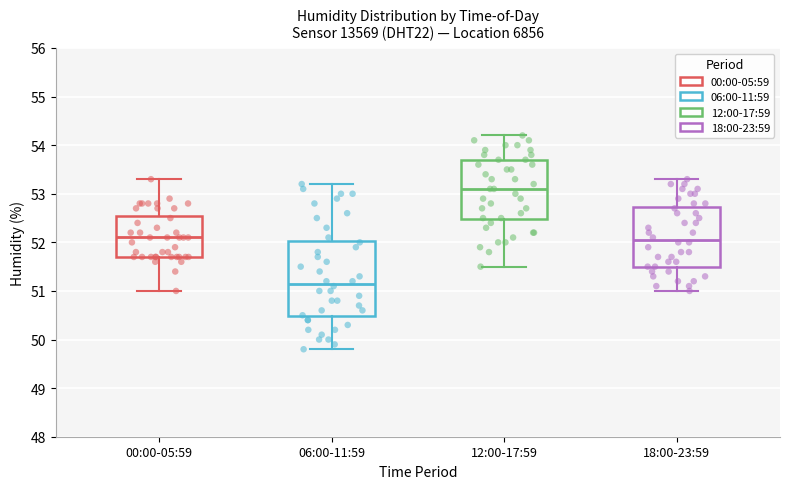

Where is the upper edge of the box for 18:00-23:59 on the y-axis? The values are not printed on the chart, so give them approximately, as read against the axis.

52.7